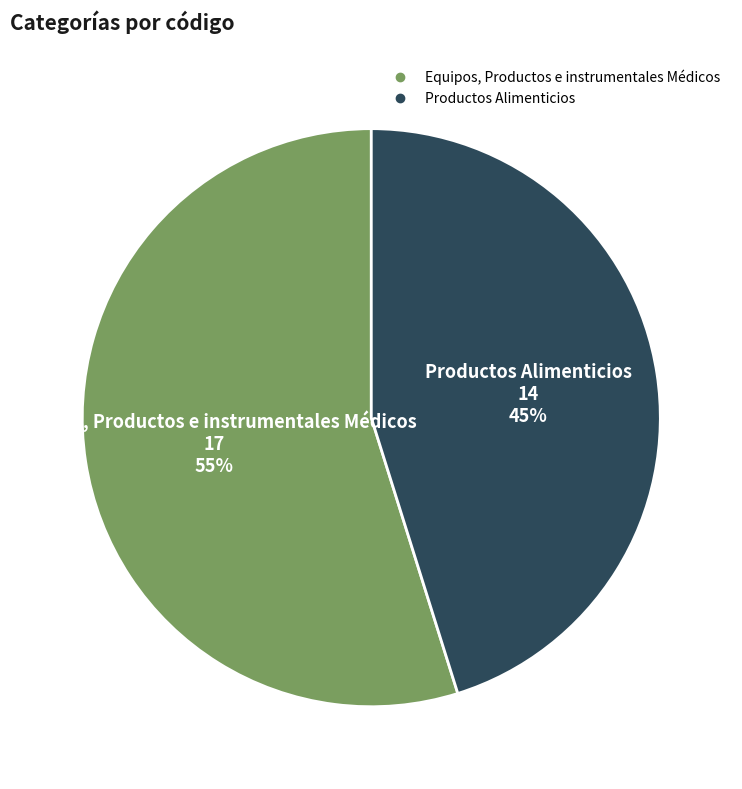

How many slices are in this pie chart?

2